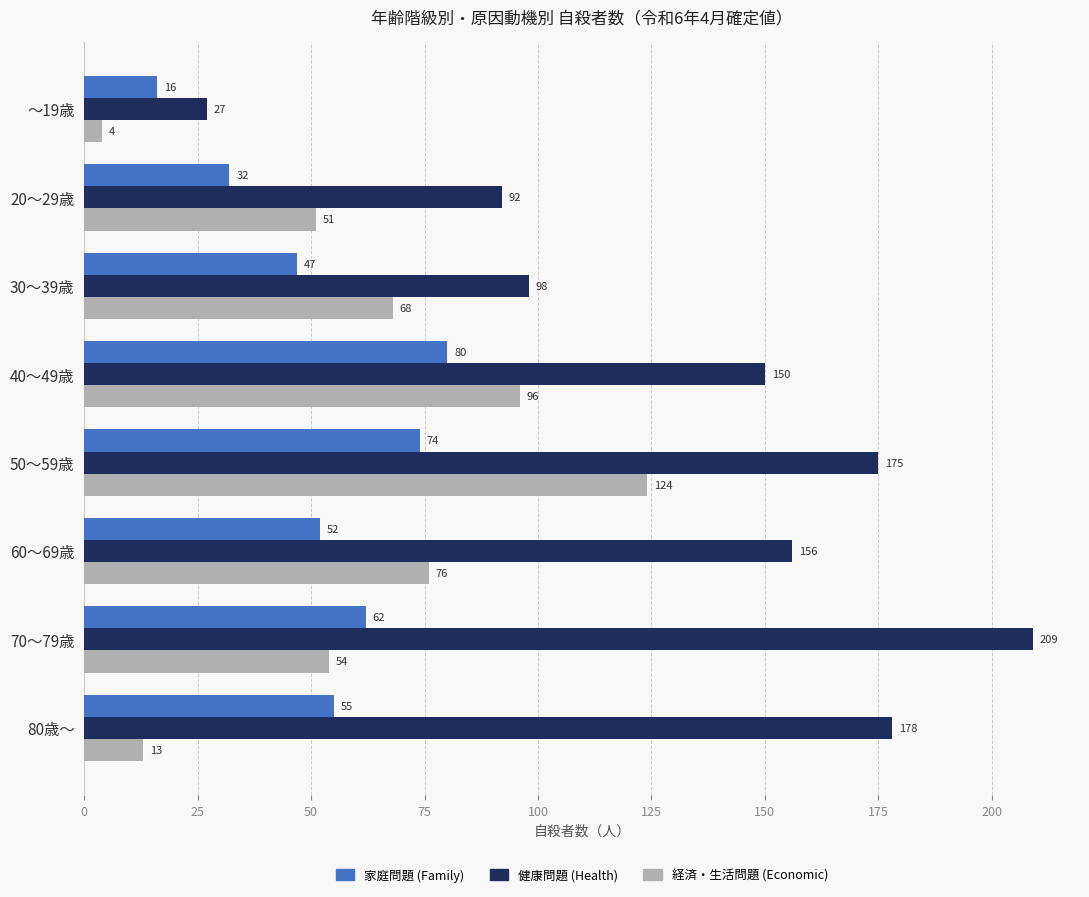

The value of 家庭問題 (Family) at 40～49歳 is 80. True or false?

True